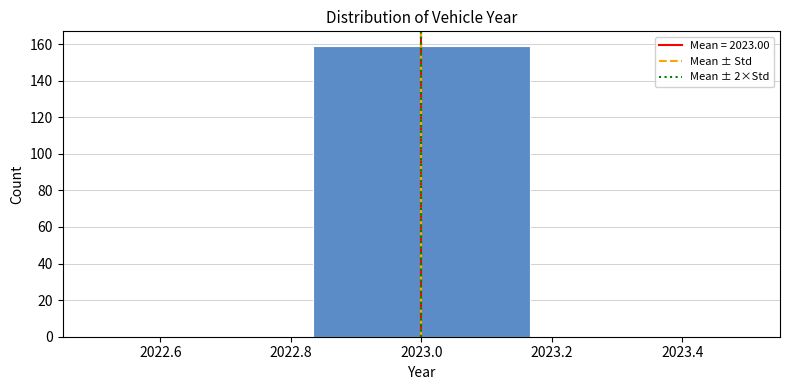

Which range on the x-axis has the tallest bar?

2022.84 to 2023.16